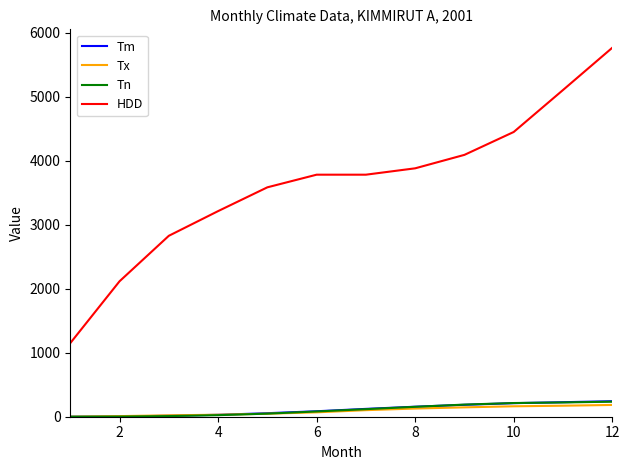

Is this an area chart (filled region under the line)?

No